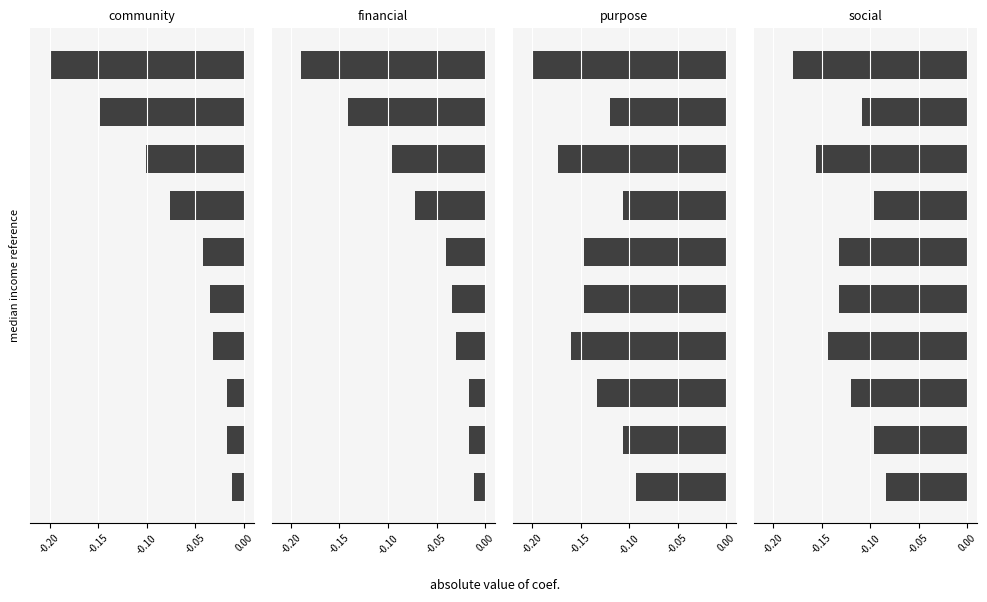

What is the sum of all financial values?

-0.6